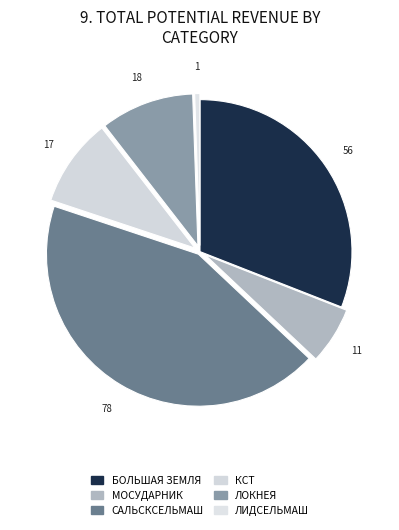

To the nearest percent, what is the difference between the largest and smallest slice percentages?

43%